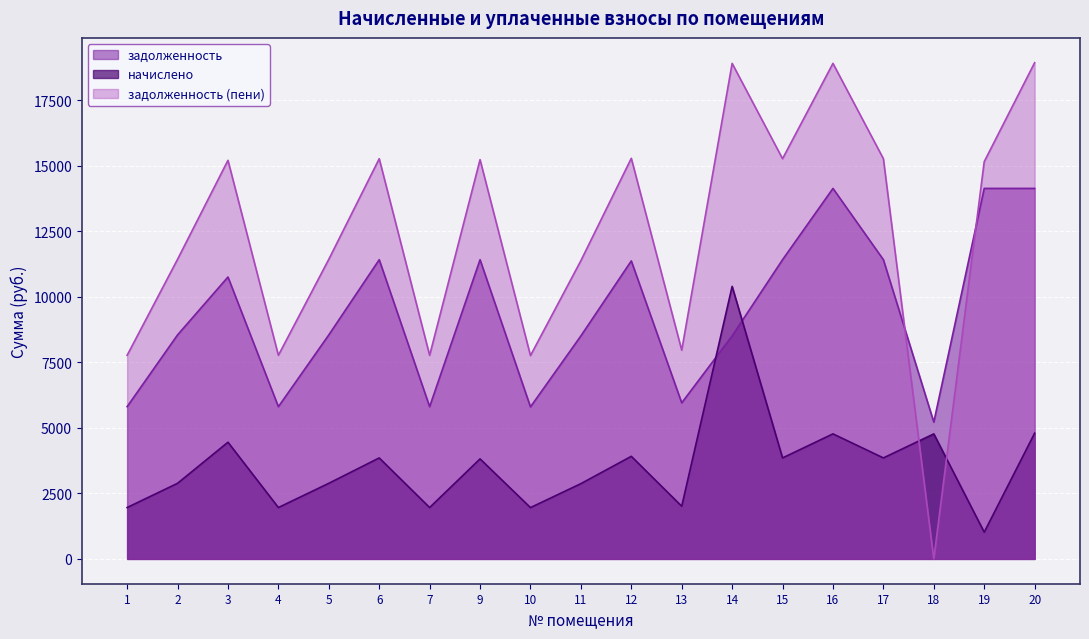

Where is the first local maximum for задолженность (пени)?

3